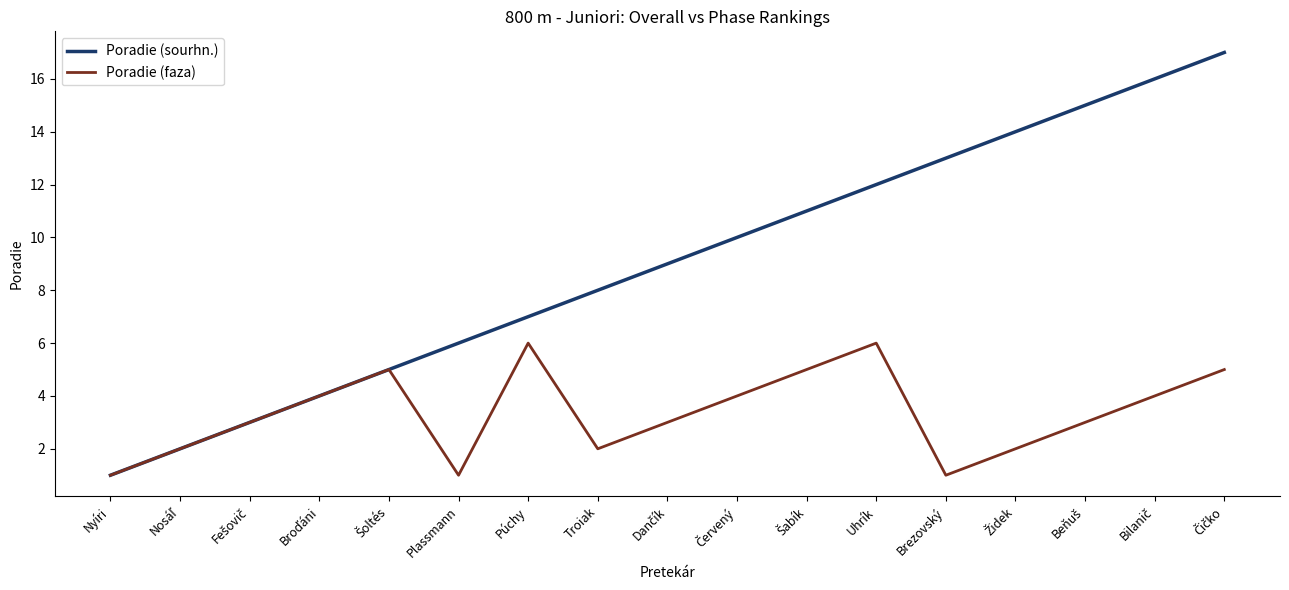

Which series has the largest total across all categories?

Poradie (sourhn.)